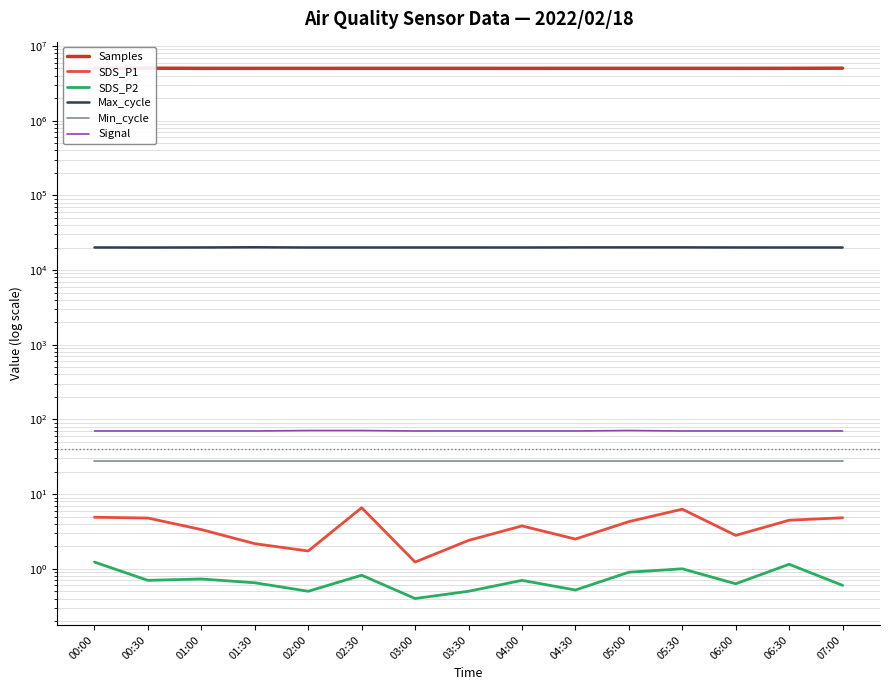

Which label corresponds to the largest value in the chart?

00:00